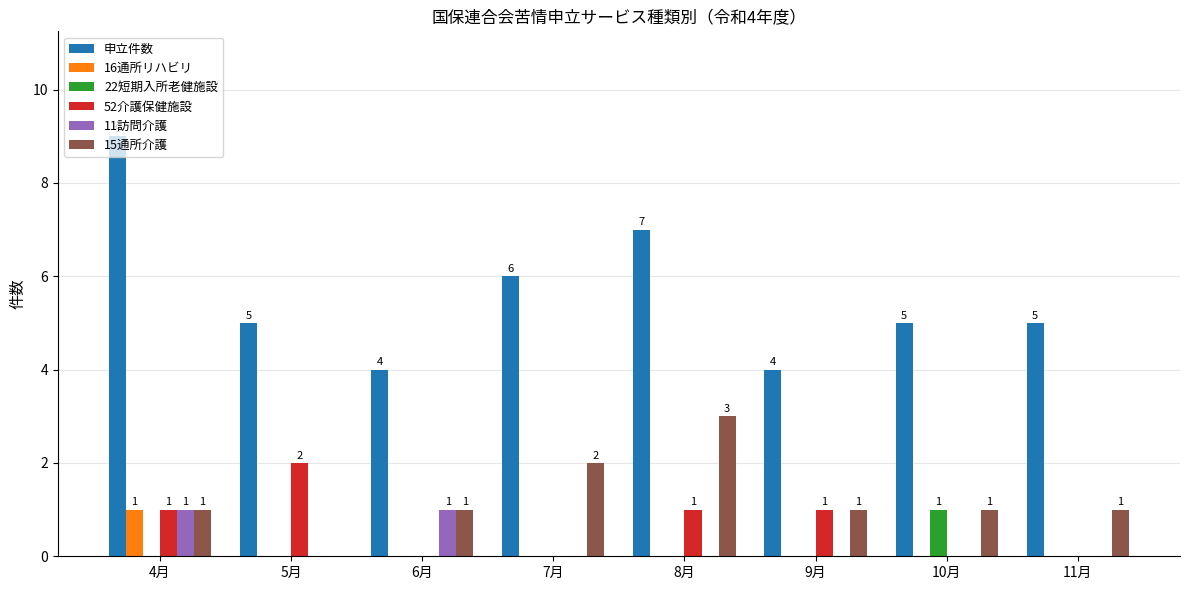

At which category is the sum across all series the highest?

4月